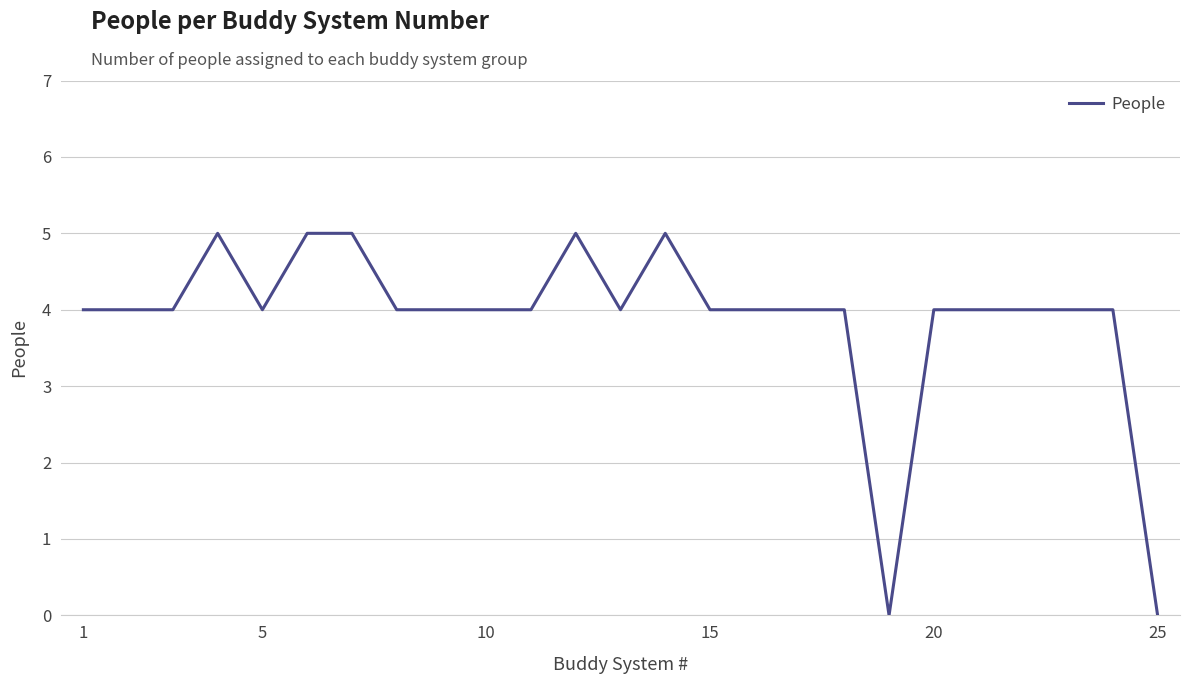

What is the greatest value displayed?

5